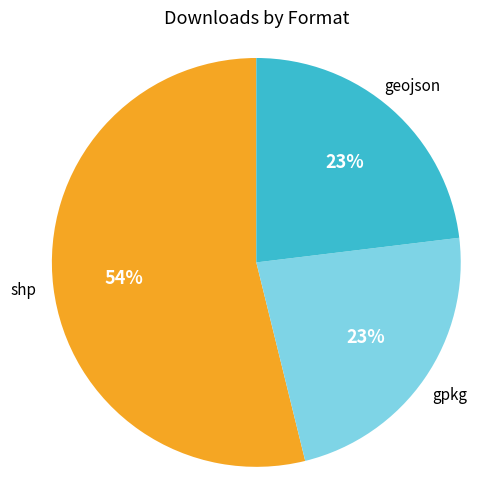

Count the number of slices in the pie.

3